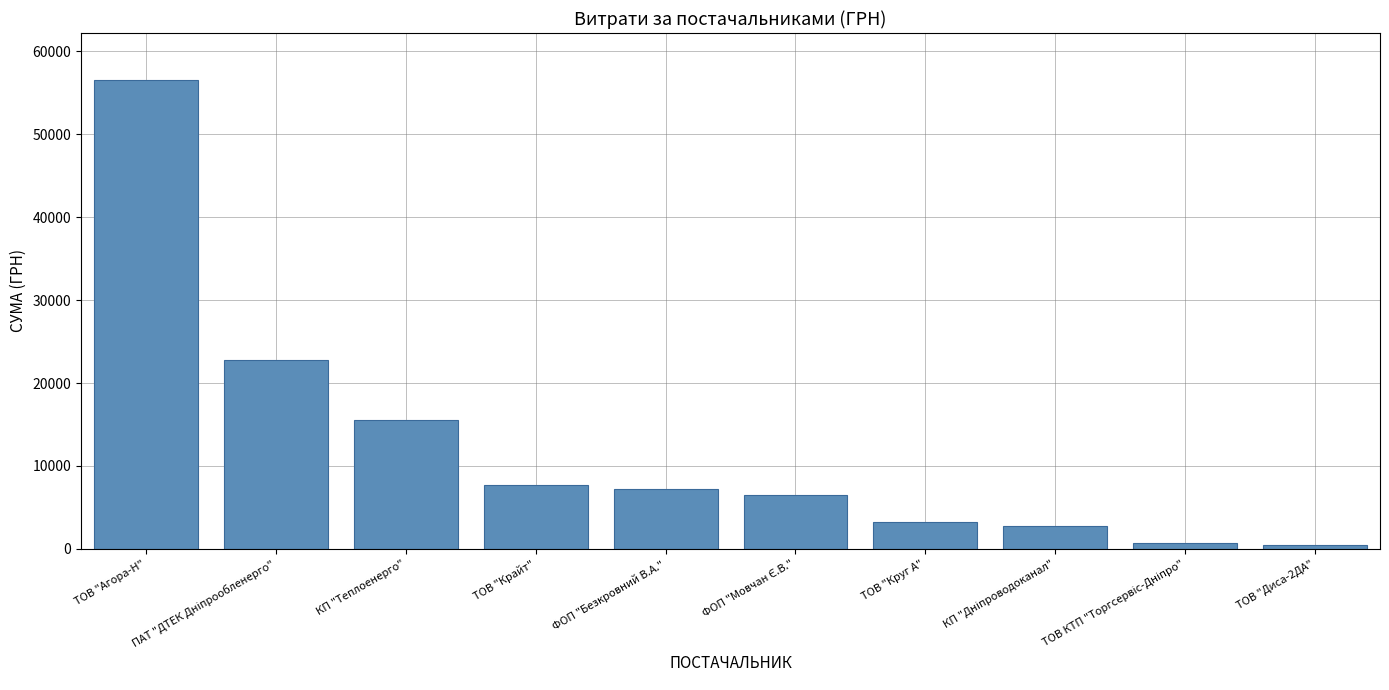

What is the average value?

12350.7